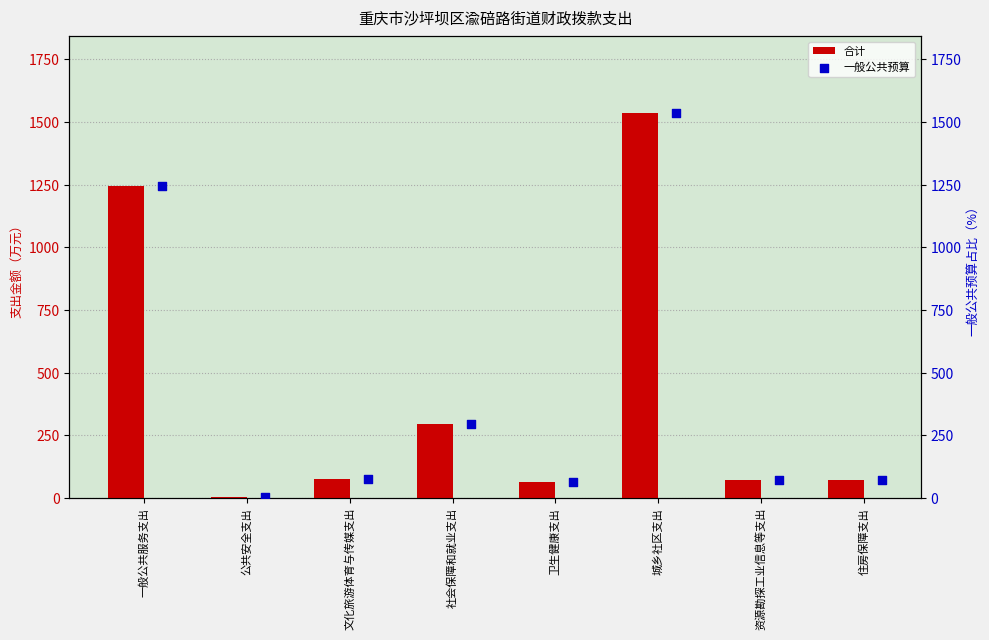

Which series reaches the maximum Y coordinate?

合计